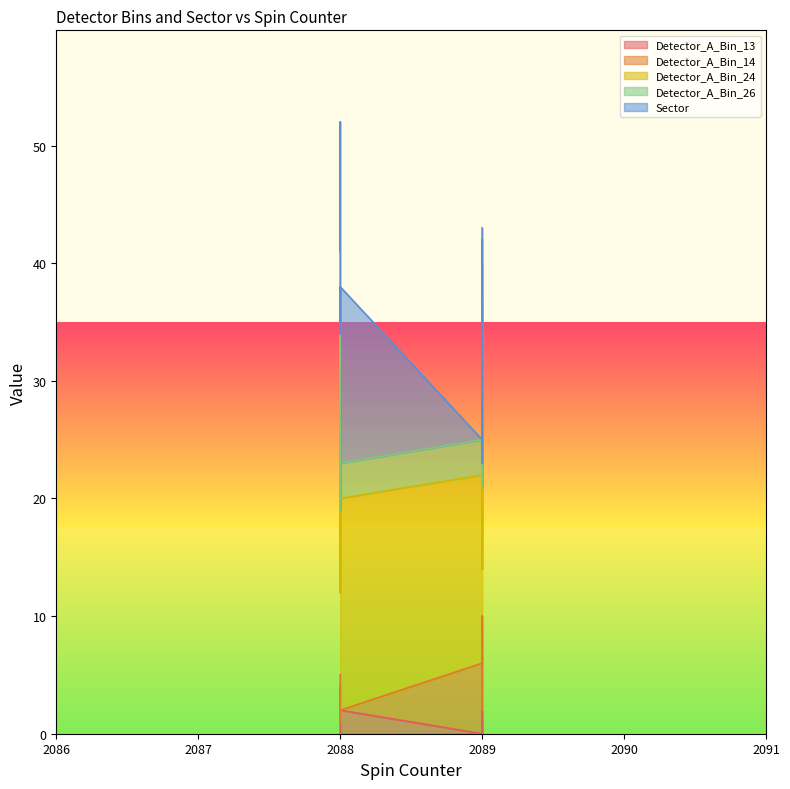

What is the lowest value of the Detector_A_Bin_26 series?

3